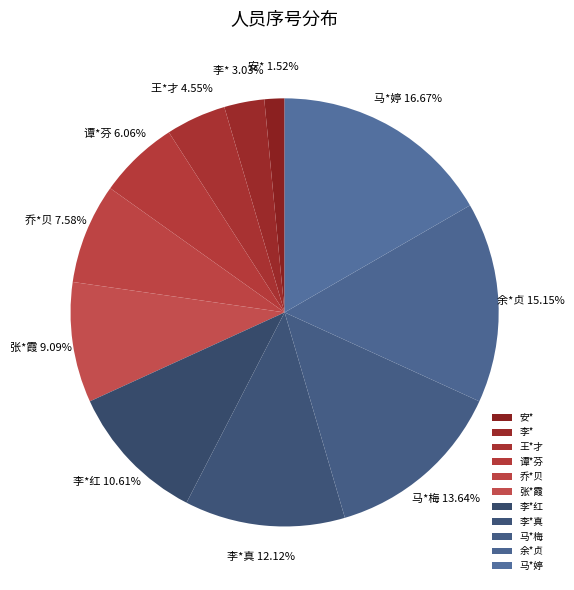

What percentage is the 李*红 slice, to the nearest percent?

11%